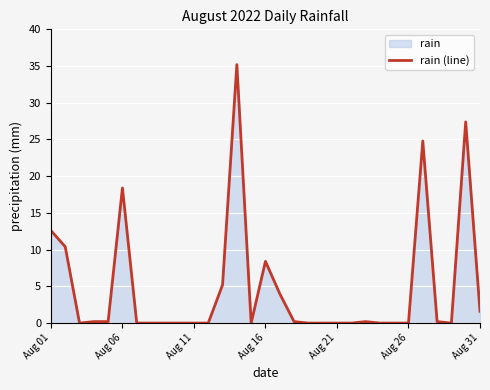

What is the difference between the maximum and minimum values?

35.2